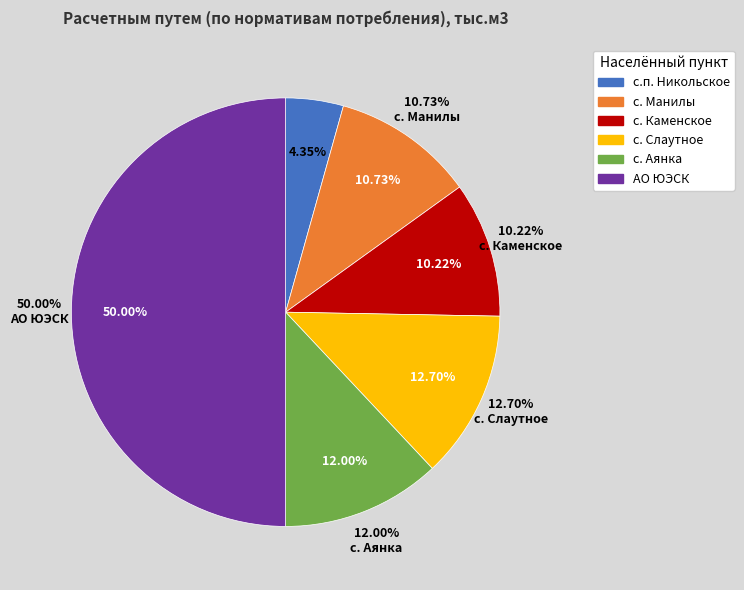

To the nearest percent, what portion does с. Аянка represent?

12%